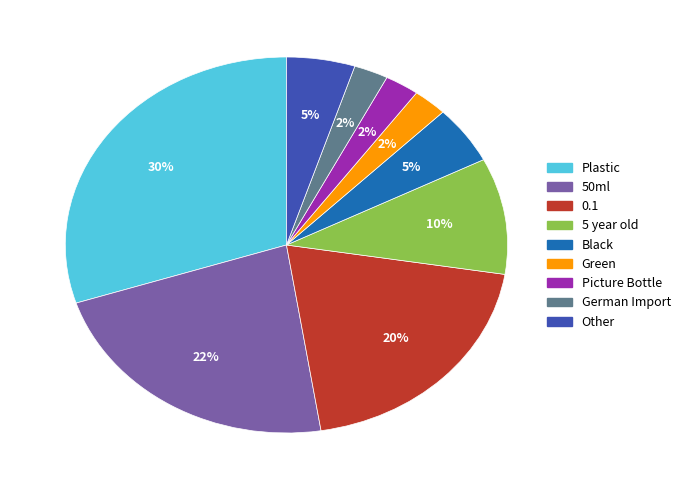

To the nearest percent, what is the difference between the largest and smallest slice percentages?

28%